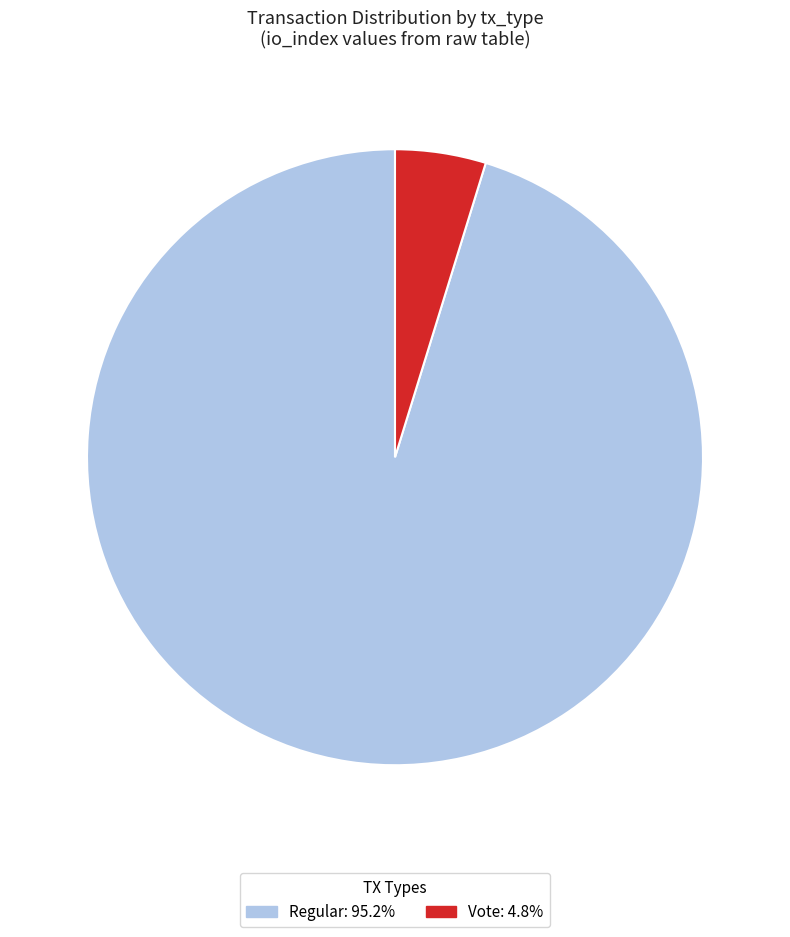

Combined, do Vote: 4.8% and Regular: 95.2% account for over 50%?

Yes